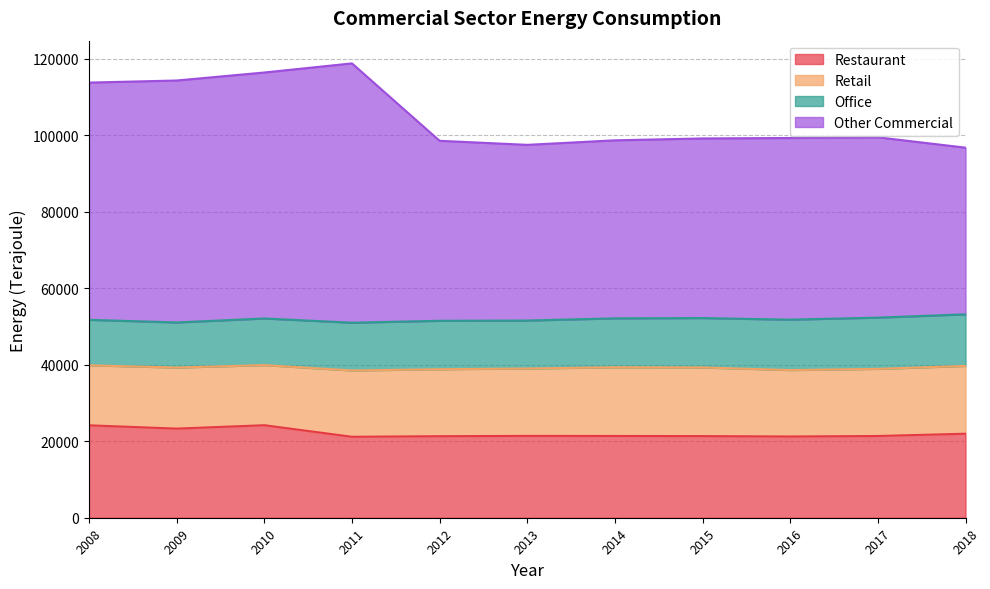

In Other Commercial, how many points are higher than both neighbors (excluding endpoints)?

2